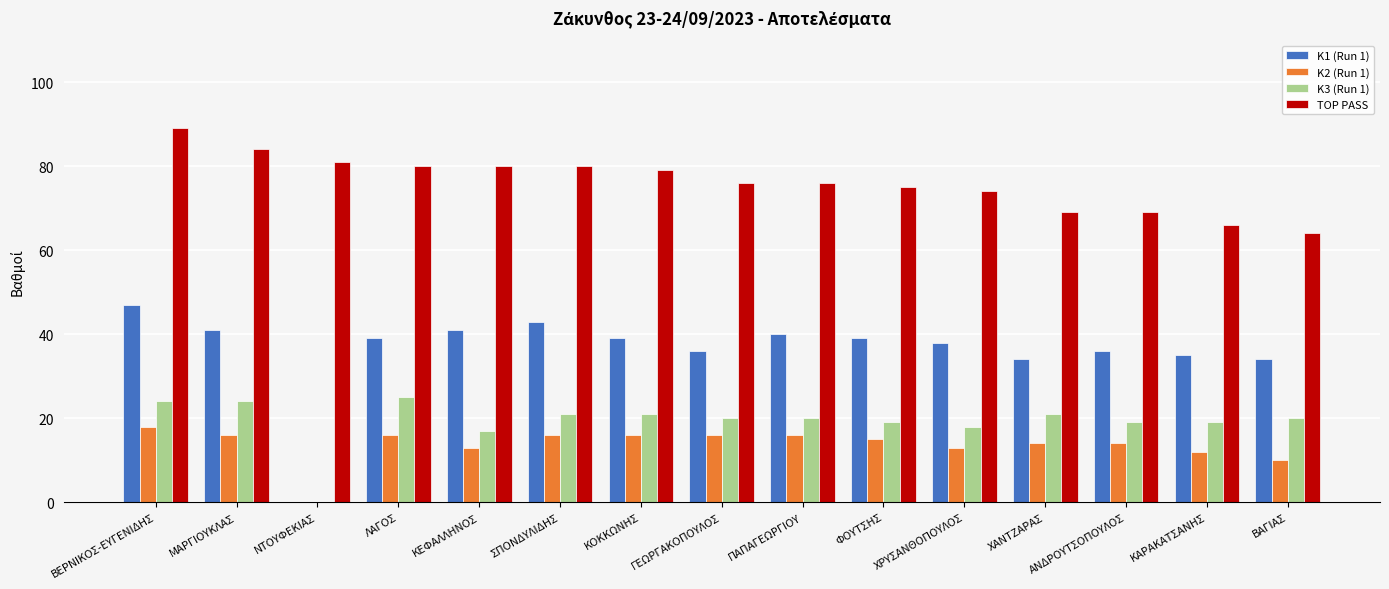

Which category has the highest value across all series?

ΒΕΡΝΙΚΟΣ-ΕΥΓΕΝΙΔΗΣ